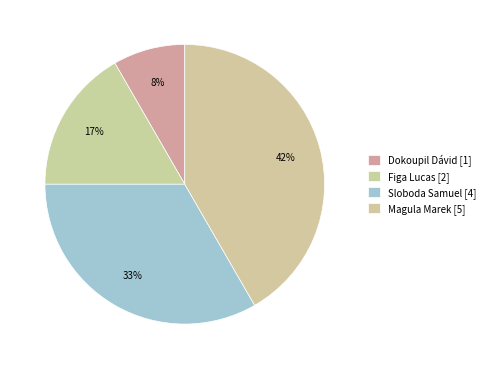

To the nearest percent, what percentage of the pie is Dokoupil Dávid?

8%